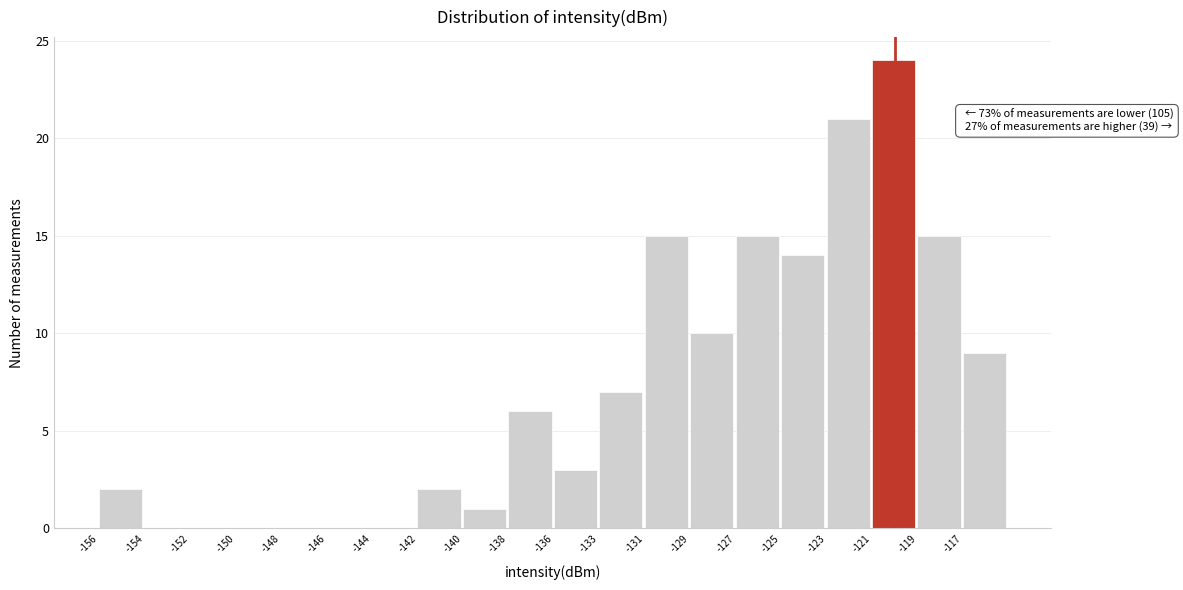

Reading left to right, extract all data points from this chart.

-156=2	-154=0	-152=0	-150=0	-148=0	-146=0	-144=0	-142=2	-140=1	-138=6	-136=3	-133=7	-131=15	-129=10	-127=15	-125=14	-123=21	-121=24	-119=15	-117=9